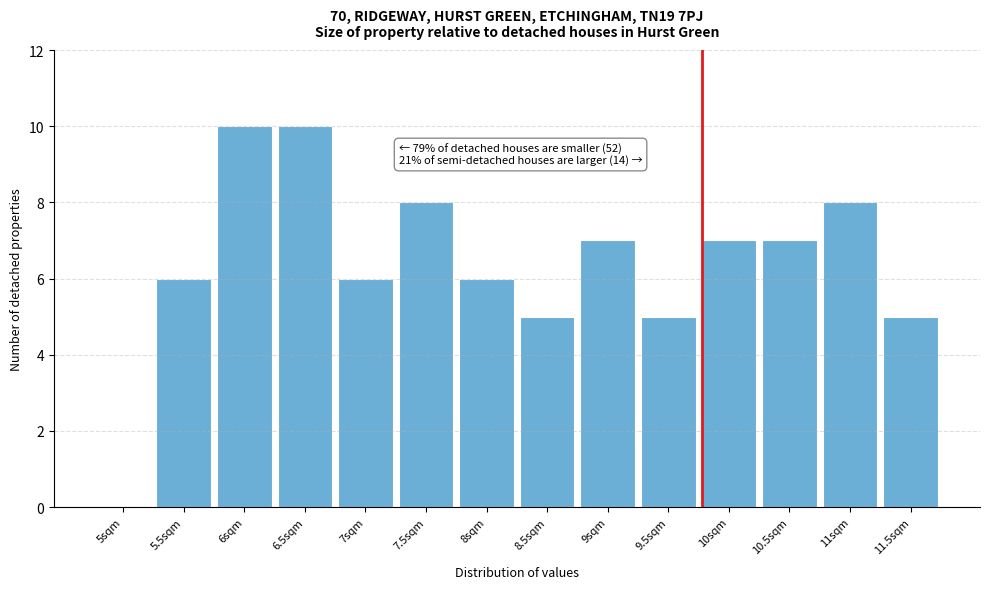

Reading right to left, transcribe all the data shown in this chart.

11.5sqm=5	11sqm=8	10.5sqm=7	10sqm=7	9.5sqm=5	9sqm=7	8.5sqm=5	8sqm=6	7.5sqm=8	7sqm=6	6.5sqm=10	6sqm=10	5.5sqm=6	5sqm=0